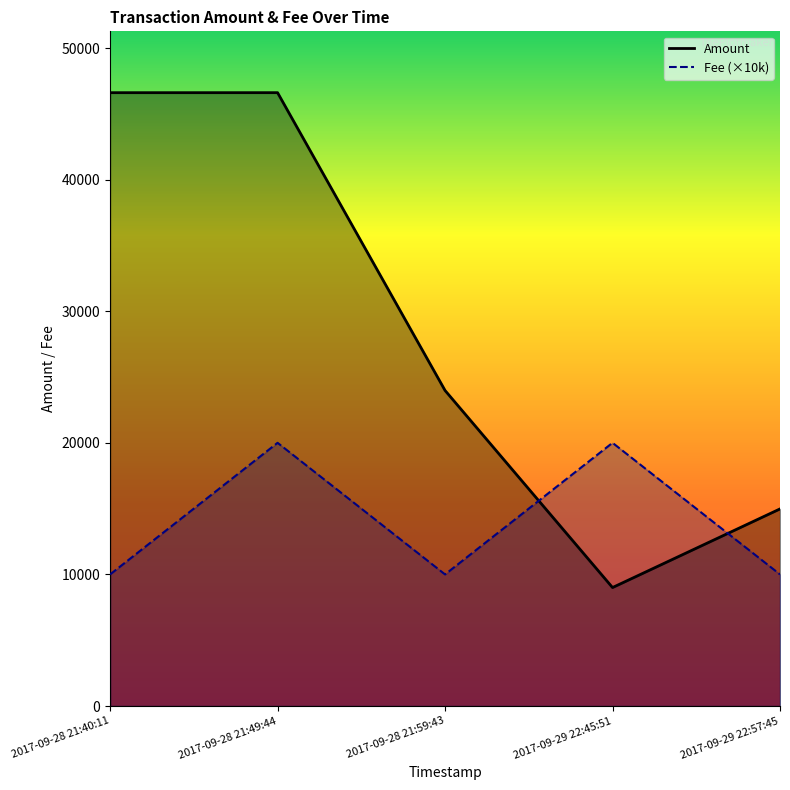

What is the label of the 1st point from the left?

2017-09-28 21:40:11